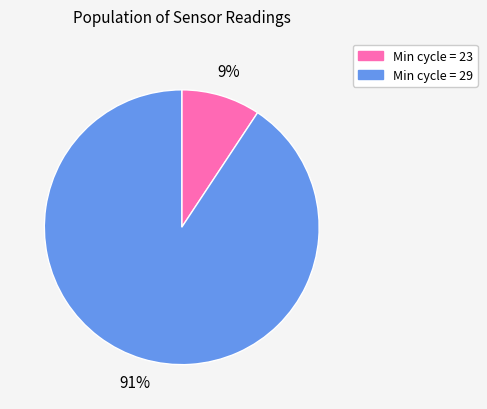

How many segments does this pie chart have?

2